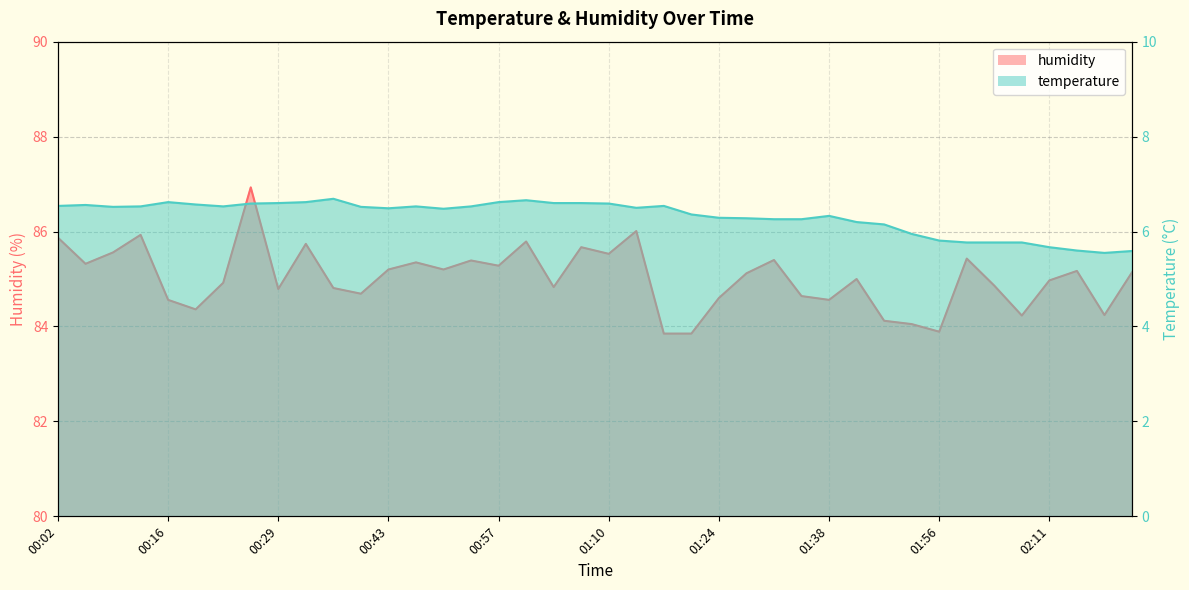

What is the total value across all series at 01:28?

91.4